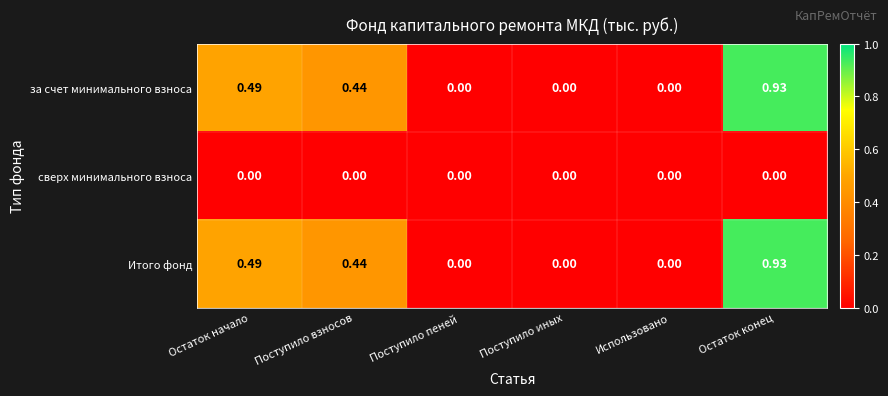

At which category does the chart reach its peak across all series?

Остаток конец